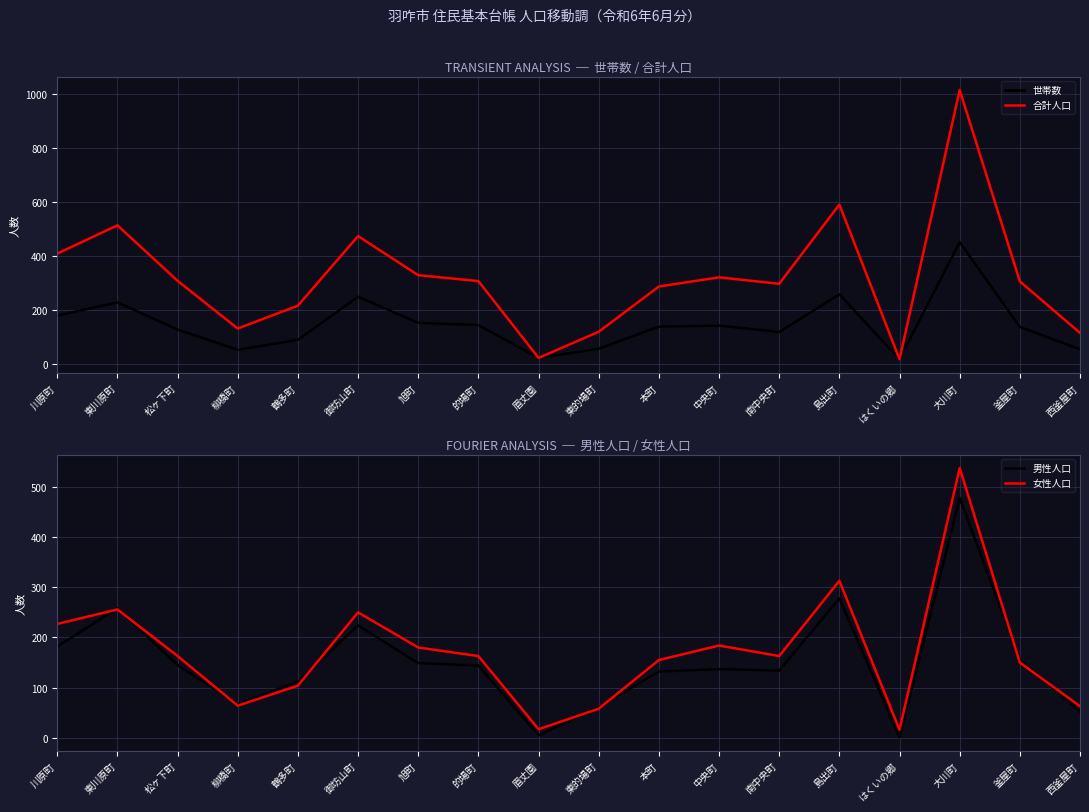

Reading right to left, transcribe all the data shown in this chart.

世帯数: 西釜屋町=54	釜屋町=137	大川町=452	はくいの郷=17	島出町=258	南中央町=118	中央町=142	本町=138	東的場町=56	眉丈園=22	的場町=144	旭町=152	御坊山町=249	鶴多町=89	柳橋町=52	松ヶ下町=127	東川原町=228	川原町=179
合計人口: 西釜屋町=115	釜屋町=306	大川町=1016	はくいの郷=17	島出町=591	南中央町=297	中央町=321	本町=287	東的場町=119	眉丈園=22	的場町=307	旭町=329	御坊山町=474	鶴多町=216	柳橋町=131	松ヶ下町=308	東川原町=514	川原町=409
男性人口: 西釜屋町=52	釜屋町=156	大川町=478	はくいの郷=1	島出町=278	南中央町=134	中央町=137	本町=132	東的場町=61	眉丈園=5	的場町=144	旭町=149	御坊山町=224	鶴多町=112	柳橋町=67	松ヶ下町=145	東川原町=258	川原町=182
女性人口: 西釜屋町=63	釜屋町=150	大川町=538	はくいの郷=16	島出町=313	南中央町=163	中央町=184	本町=155	東的場町=58	眉丈園=17	的場町=163	旭町=180	御坊山町=250	鶴多町=104	柳橋町=64	松ヶ下町=163	東川原町=256	川原町=227